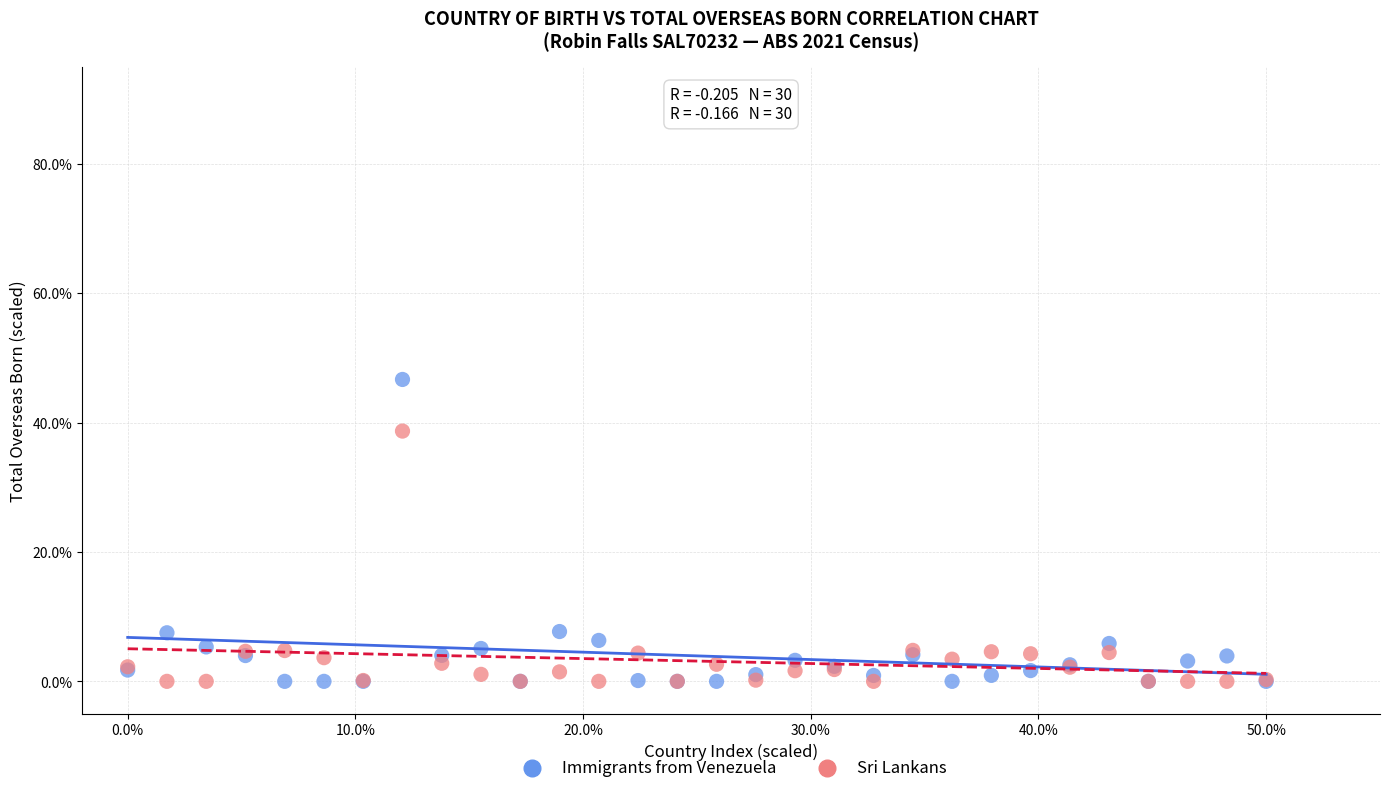

Which series has the largest Y range (max minus min)?

Immigrants from Venezuela